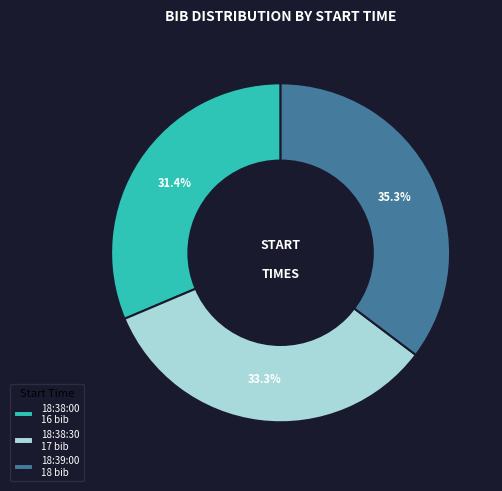

Combined, do 18:39:00 and 18:38:00 account for over 50%?

Yes